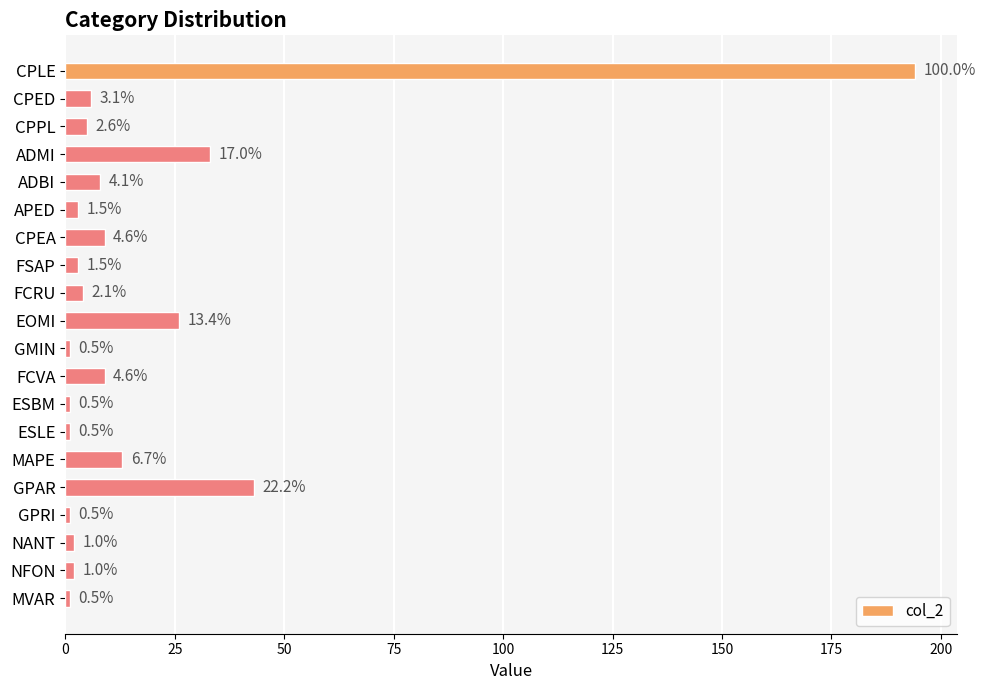

Does the chart contain any negative values?

No